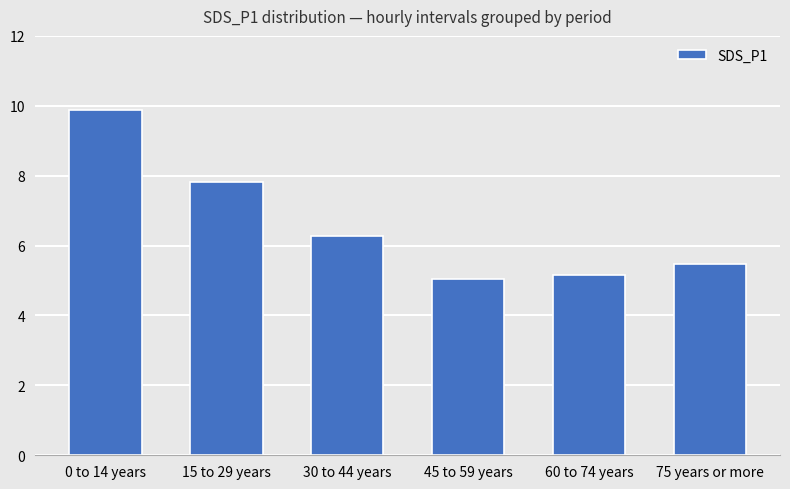

What is the difference between the second highest and second lowest values?

2.7